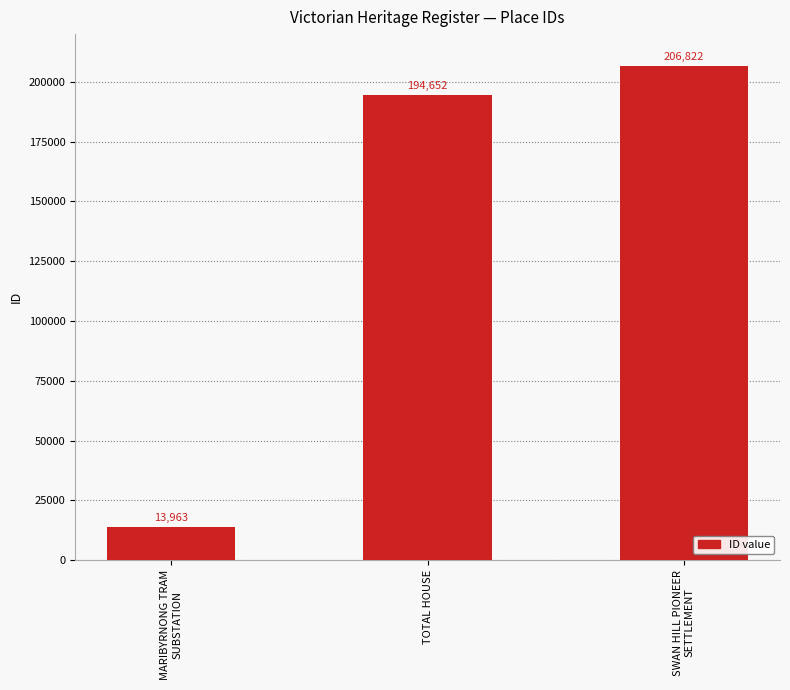

Count the number of categories in the chart.

3